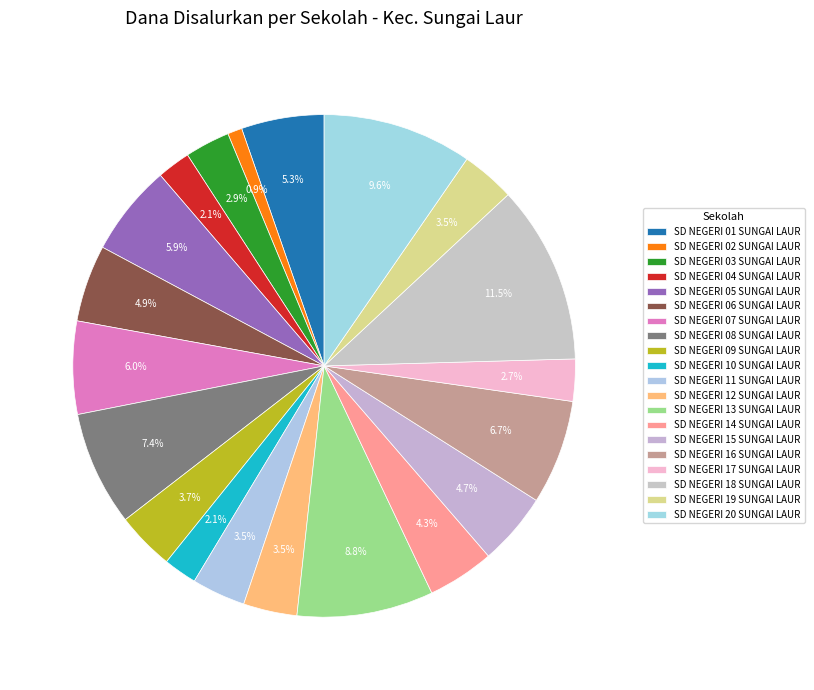

Count the number of slices in the pie.

20